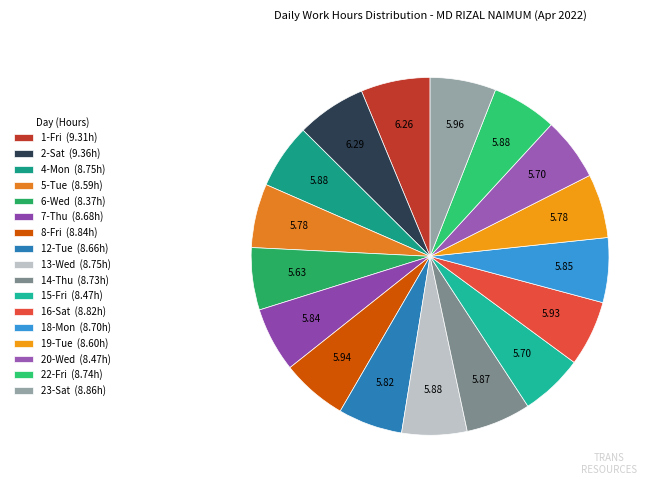

How many segments does this pie chart have?

17